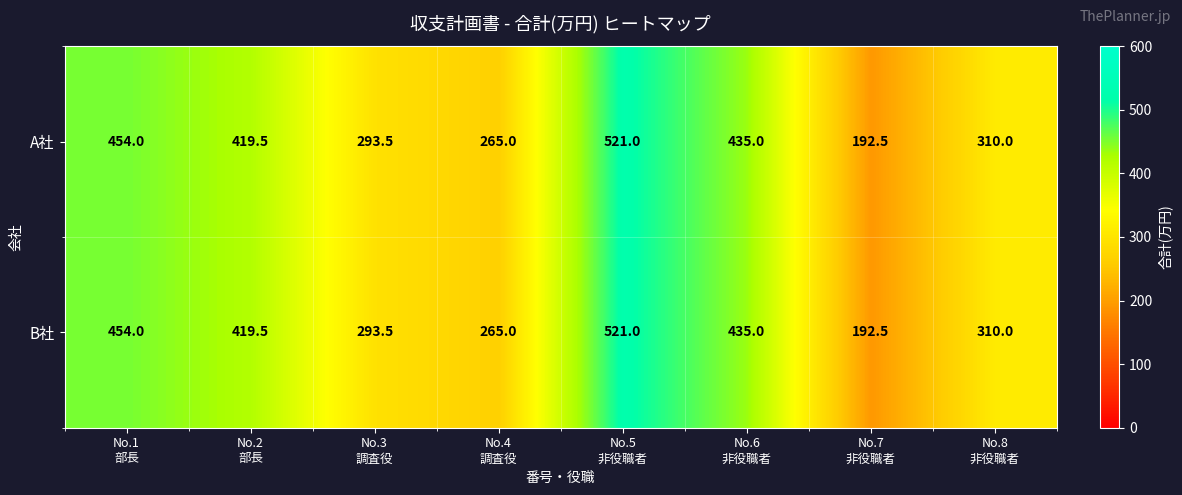

What is the lowest value of the B社 series?

192.5